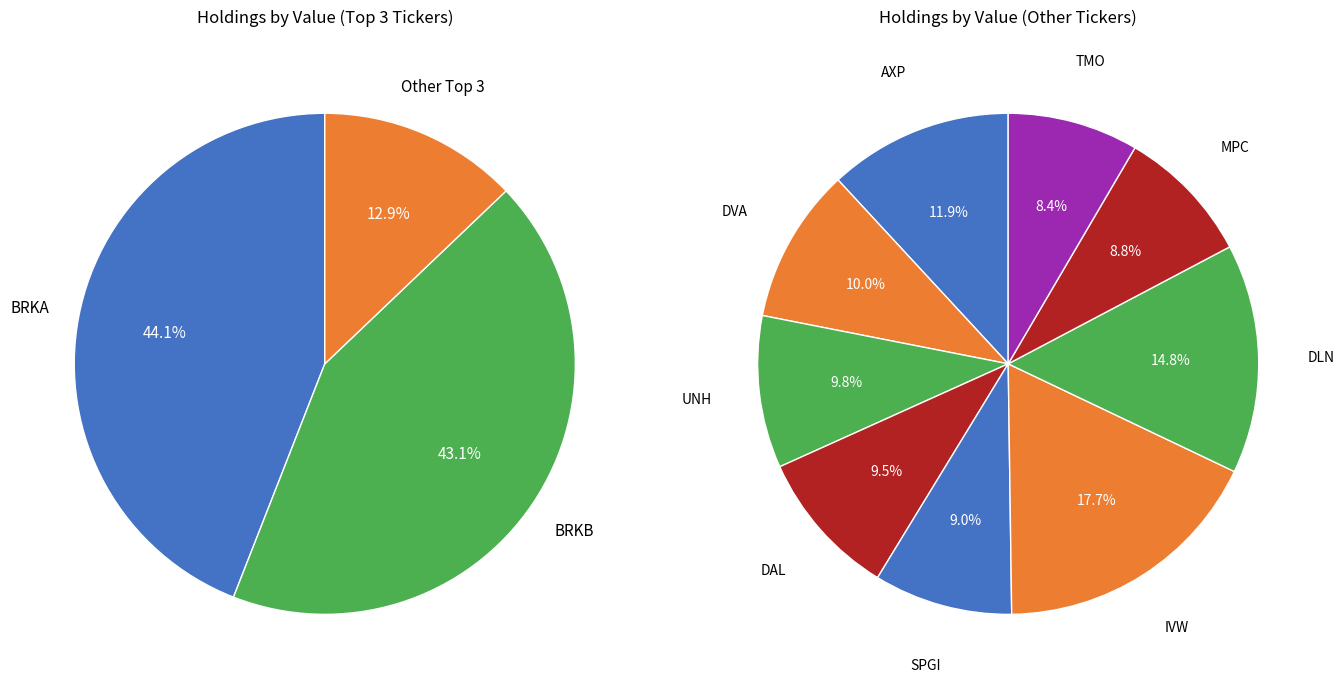

Does any single category account for the majority?

No